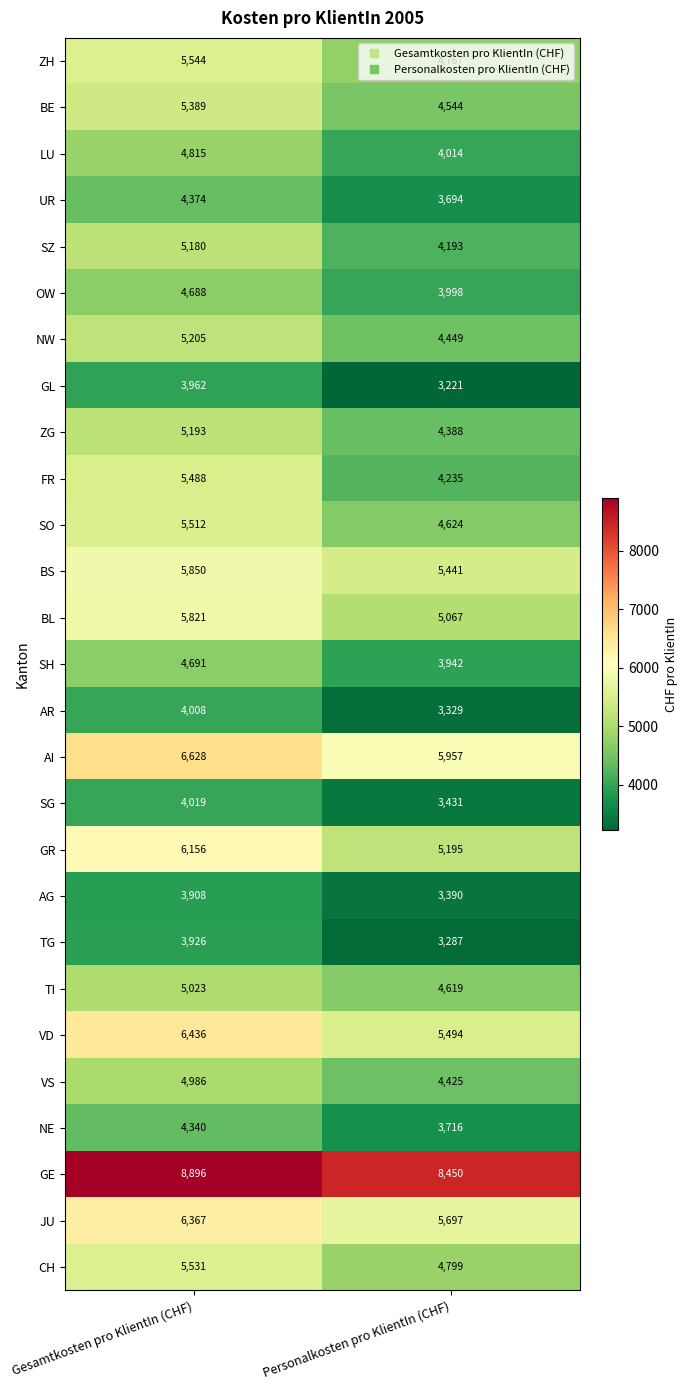

The NE series shows 1951 at Personalkosten pro KlientIn (CHF). True or false?

False